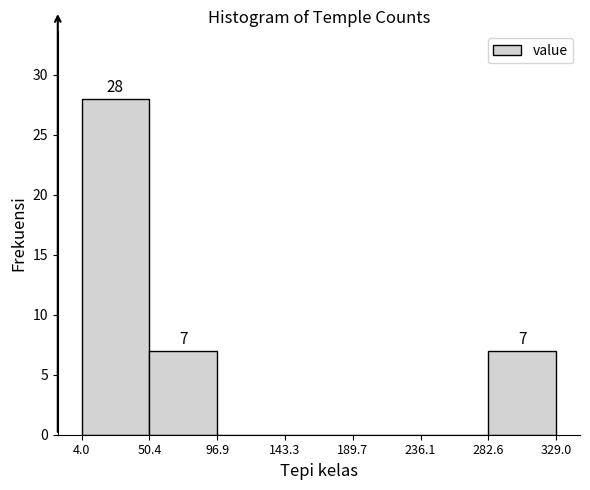

Over which range of the x-axis is the bar tallest?

4.0 to 50.4